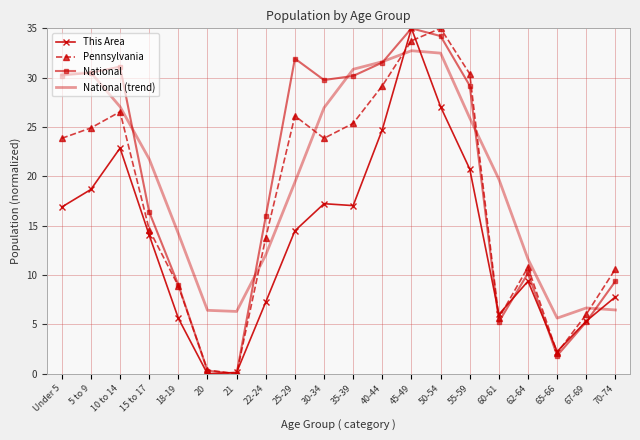

How many series are shown in this chart?

4